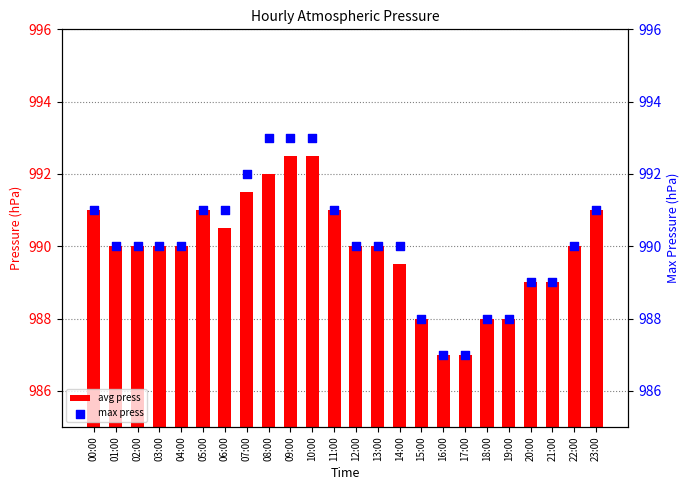

Is the value of avg press at 19:00 greater than the value of max press at 00:00?

No